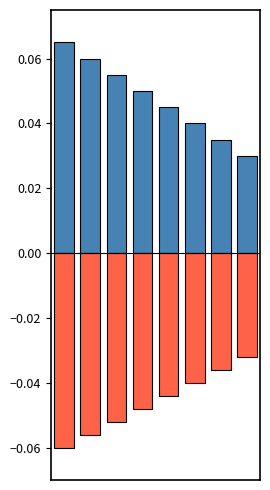

Reading left to right, what are all the values shown in this chart?

positive: 0=0.1	1=0.1	2=0.1	3=0.1	4=0.0	5=0.0	6=0.0	7=0.0
negative: 0=-0.1	1=-0.1	2=-0.1	3=-0.0	4=-0.0	5=-0.0	6=-0.0	7=-0.0